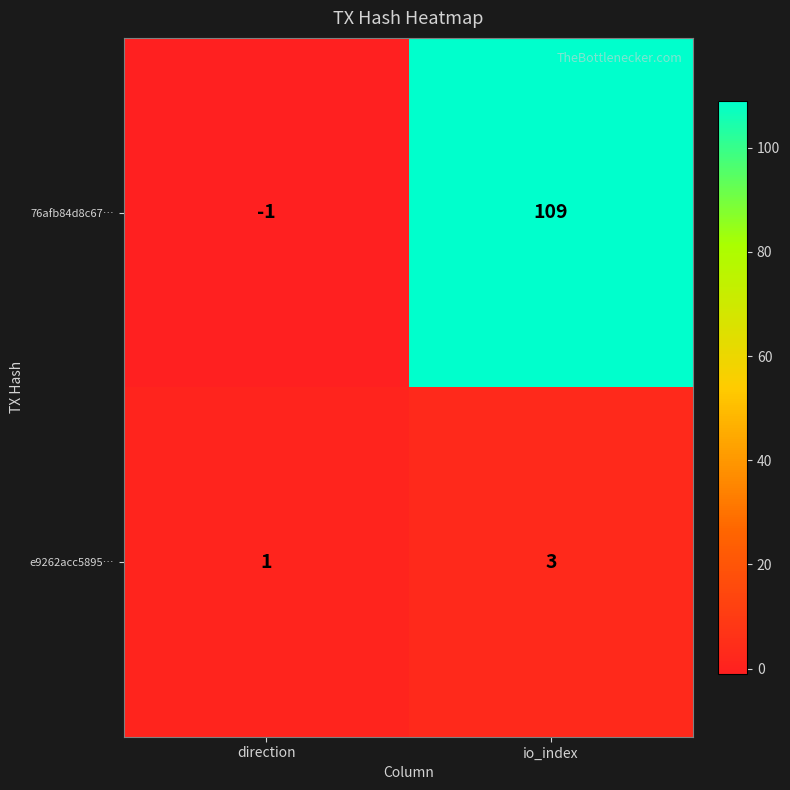

What is the sum of all 76afb84d8c67… values?

108